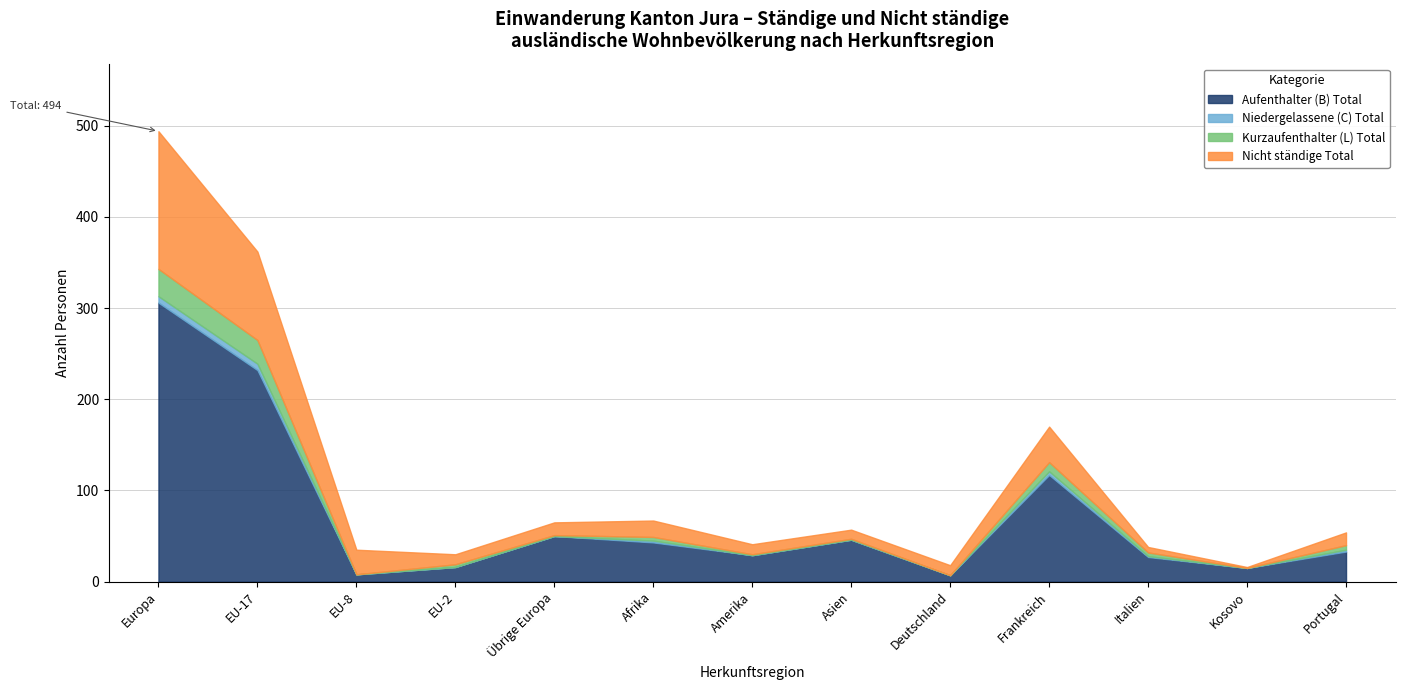

How many distinct data groups are displayed?

4